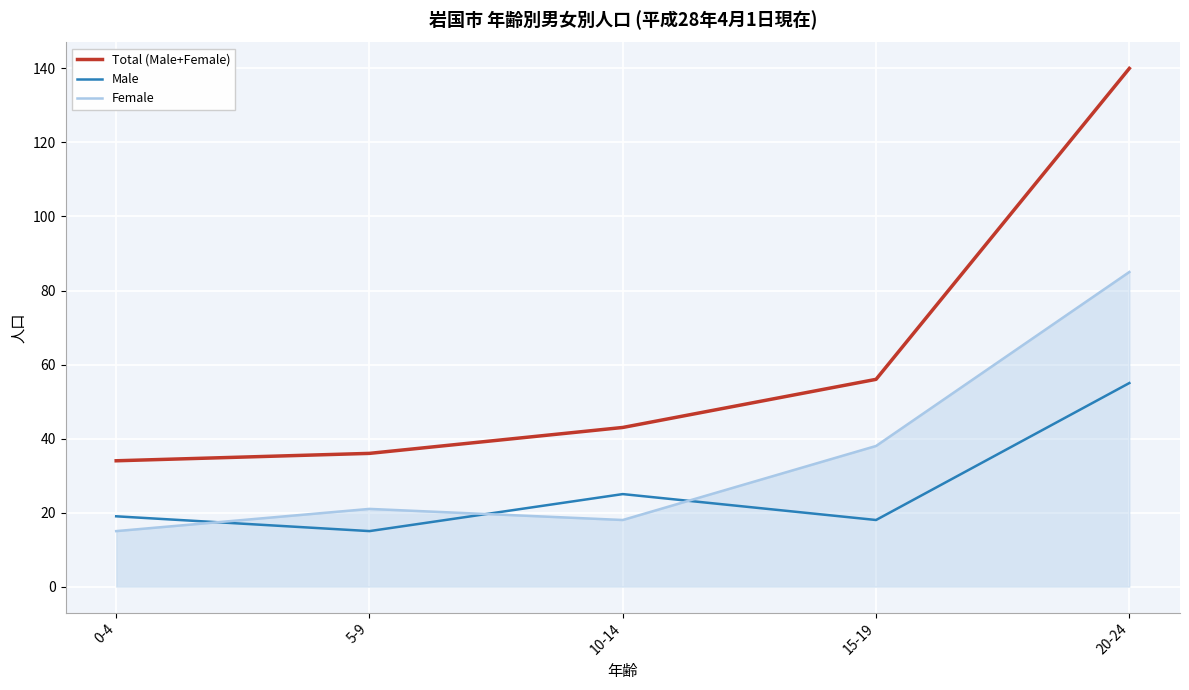

What position from the right is 15-19?

2